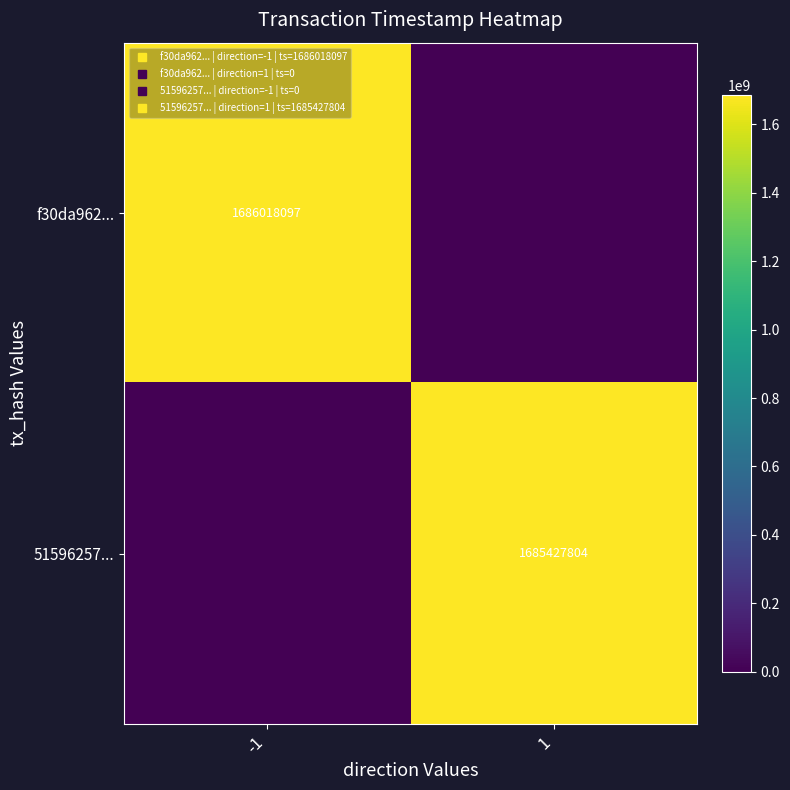

What is the total value across all series at 1?

1685427804